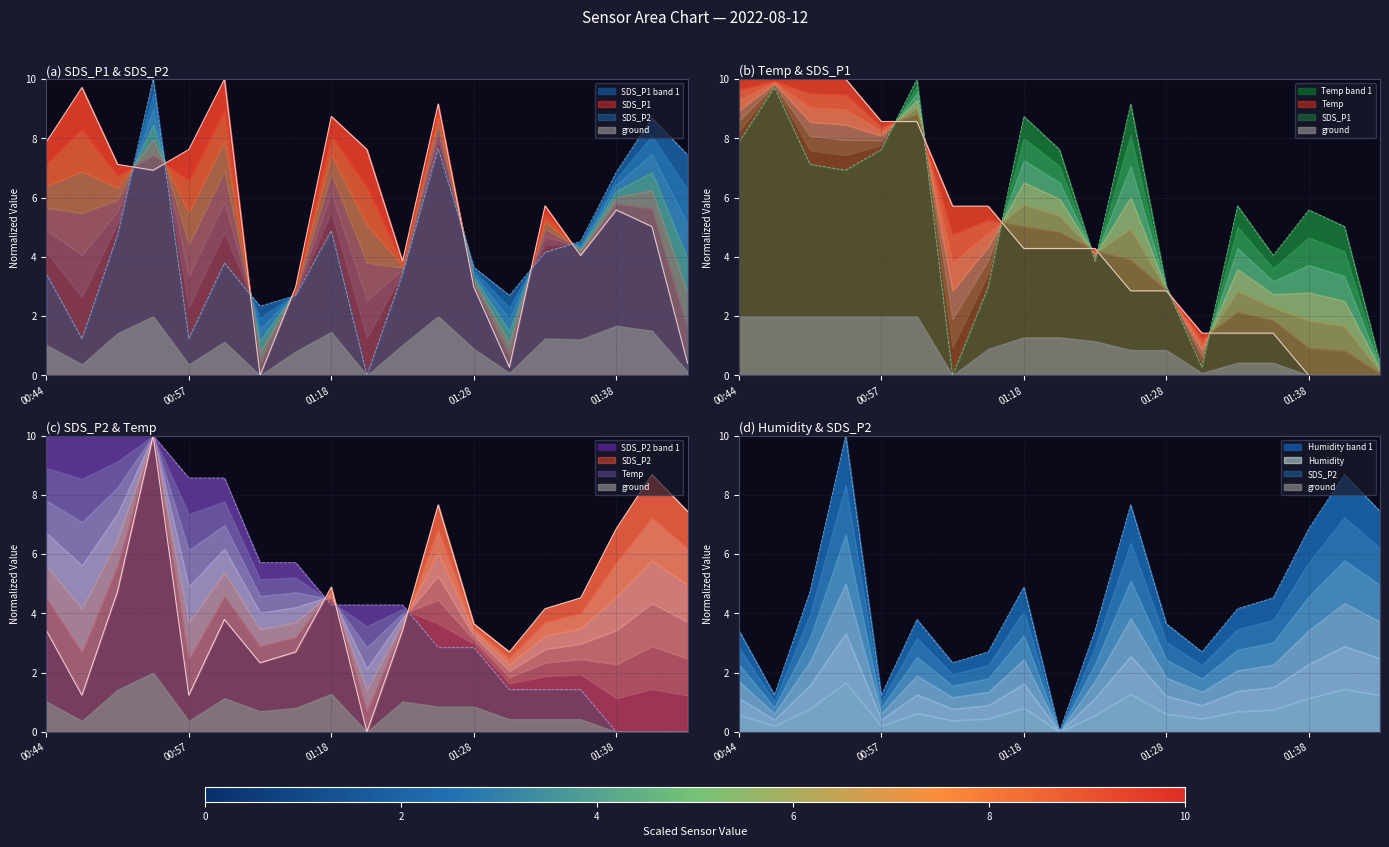

What is the label of the 16th point from the right?

00:52